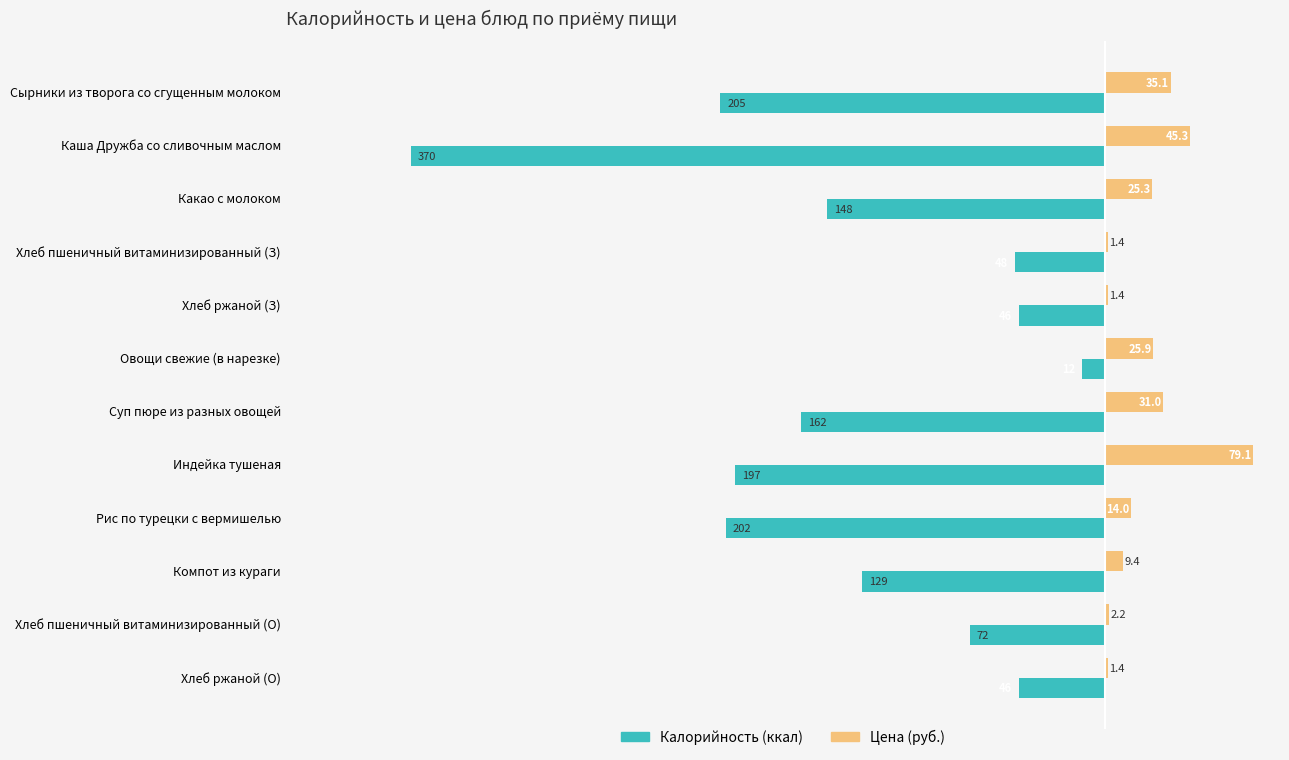

Which label corresponds to the largest value in the chart?

Индейка тушеная